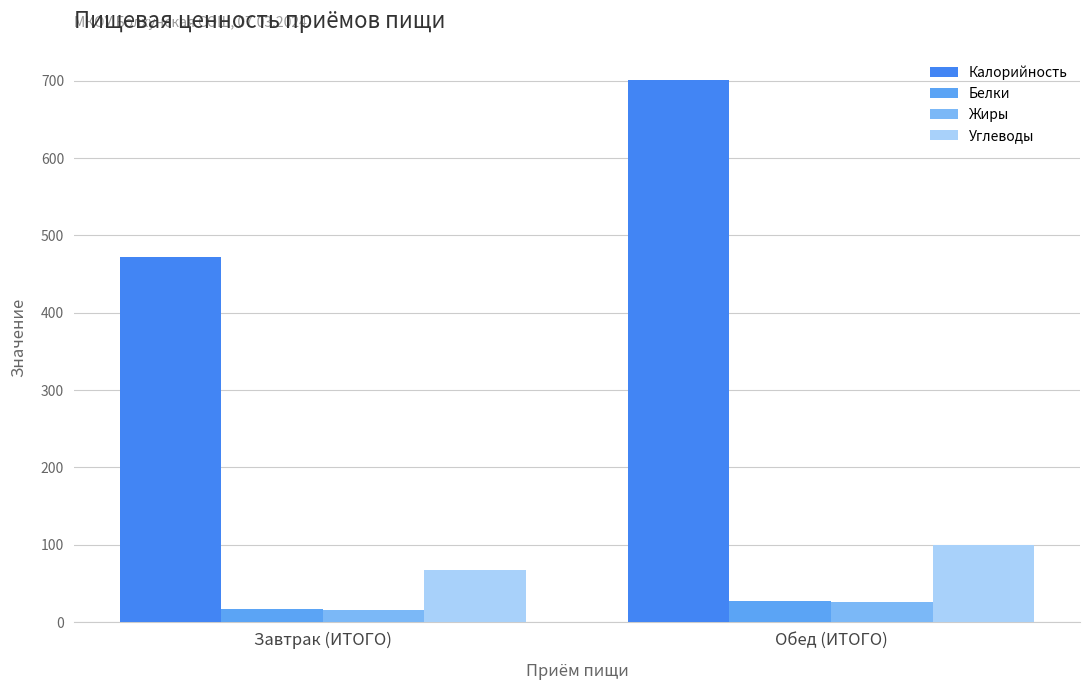

What position from the right is Обед (ИТОГО)?

1